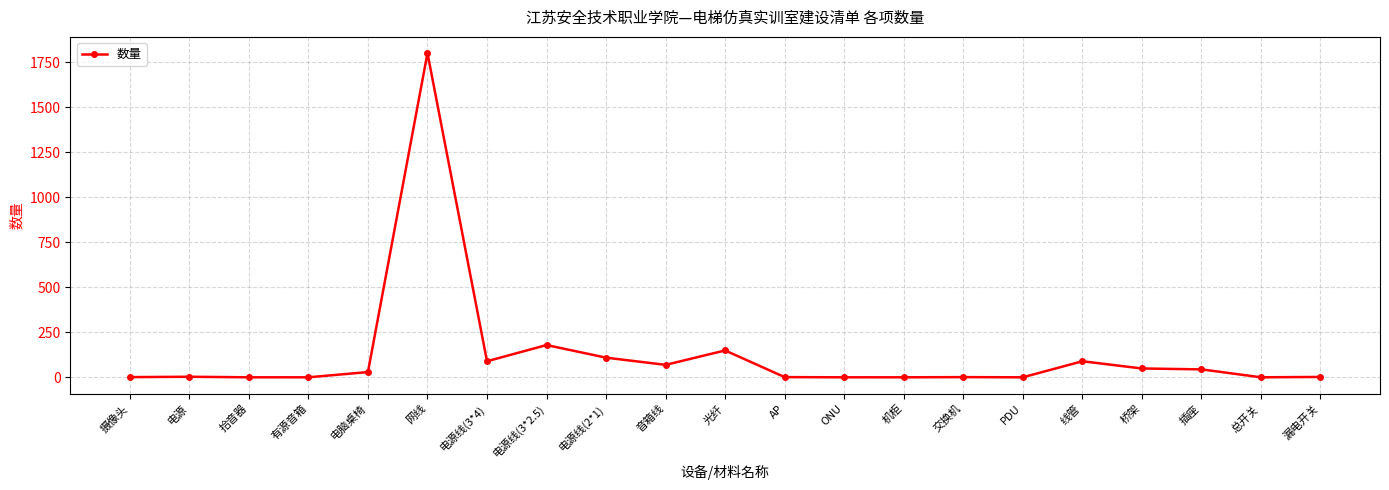

At which label is the value closest to 900?

电源线(3*2.5)